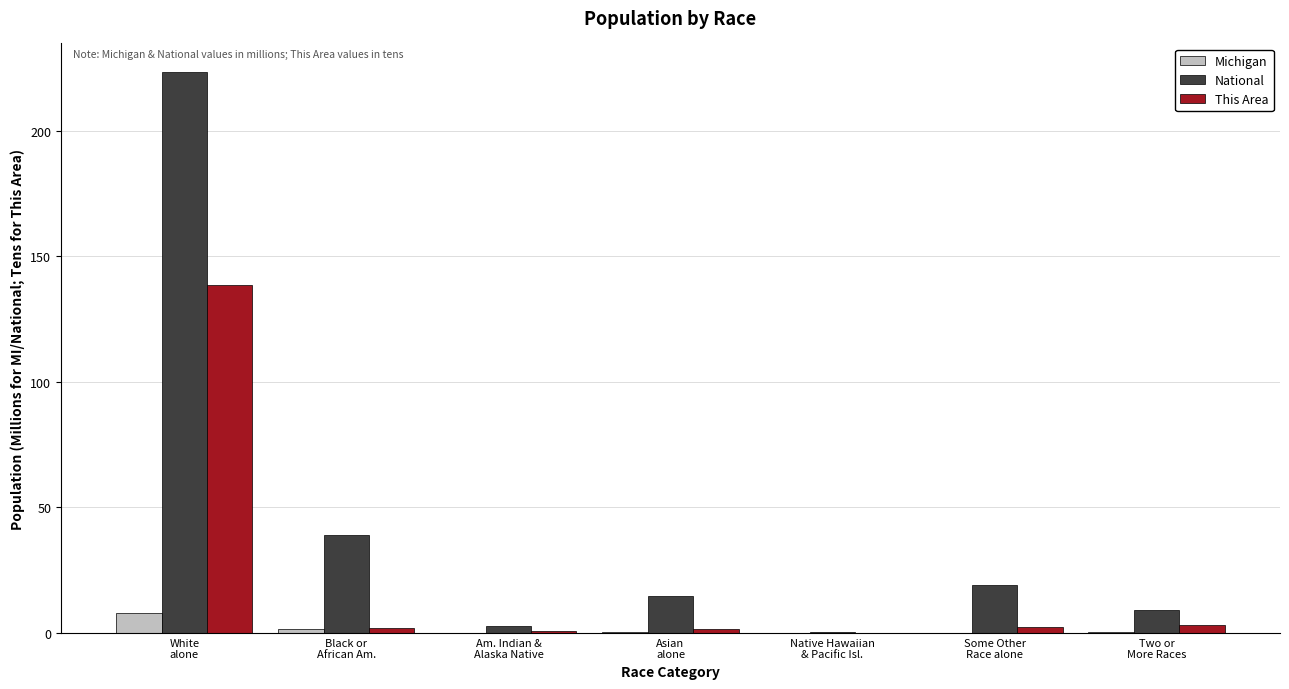

What is the sum of all Michigan values?

9.9